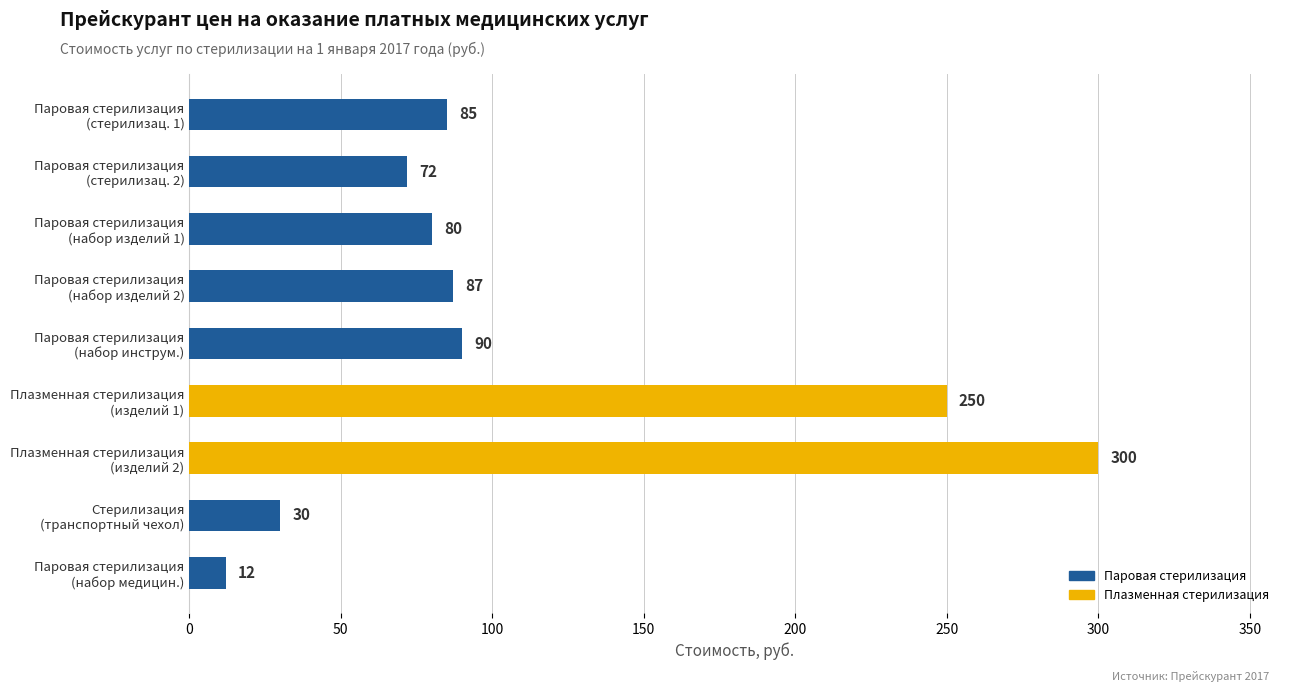

What is the average value?

112